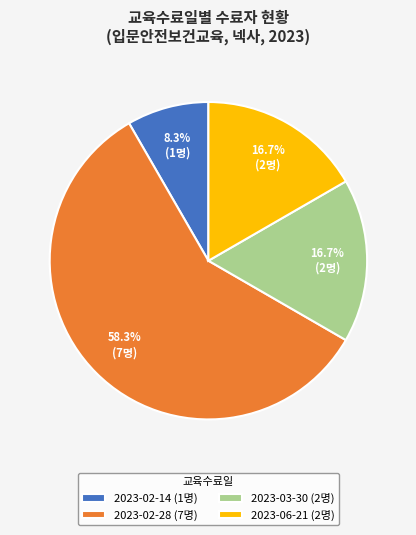

Which has a higher value, 2023-02-14 (1명) or 2023-02-28 (7명)?

2023-02-28 (7명)